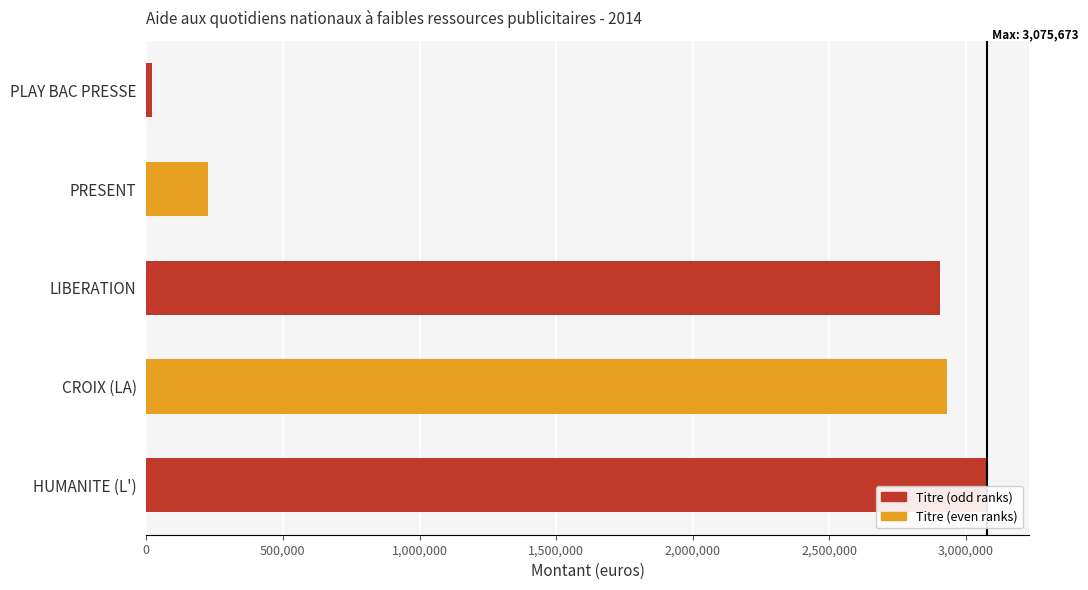

The chart shows a value of 226888 at PRESENT. True or false?

True